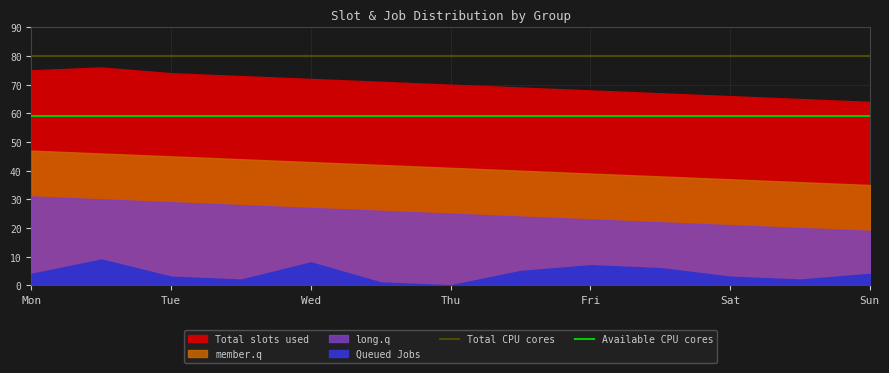

True or false: Available CPU cores and Total CPU cores intersect in this chart.

False